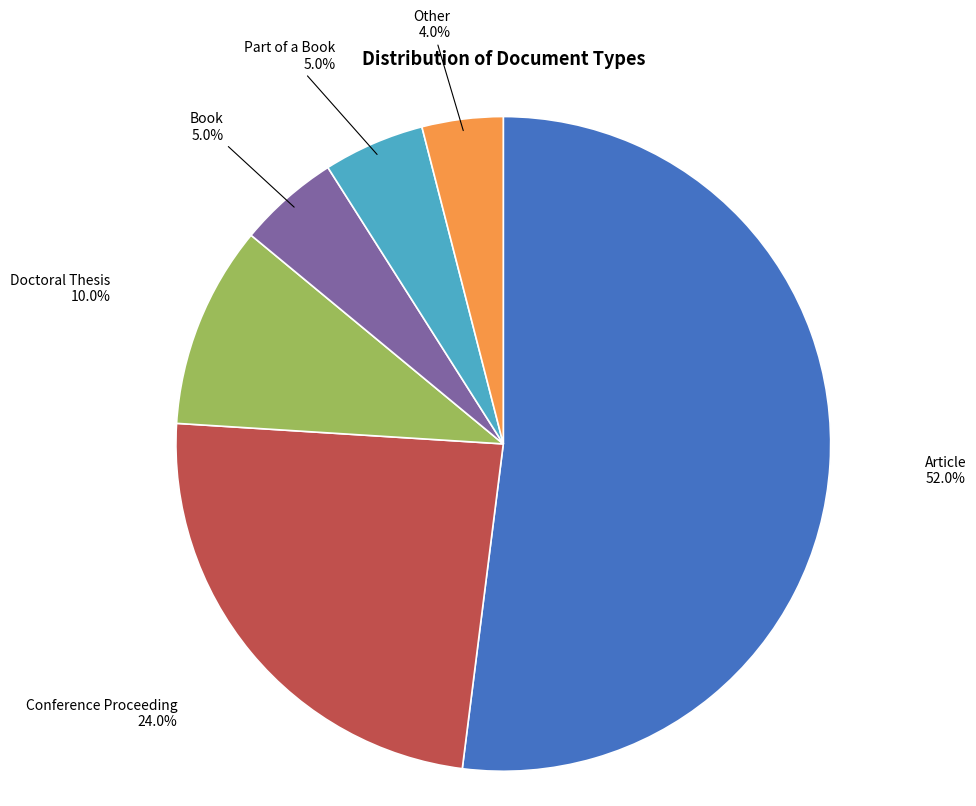

To the nearest percent, what percentage of the pie is Other?

4%